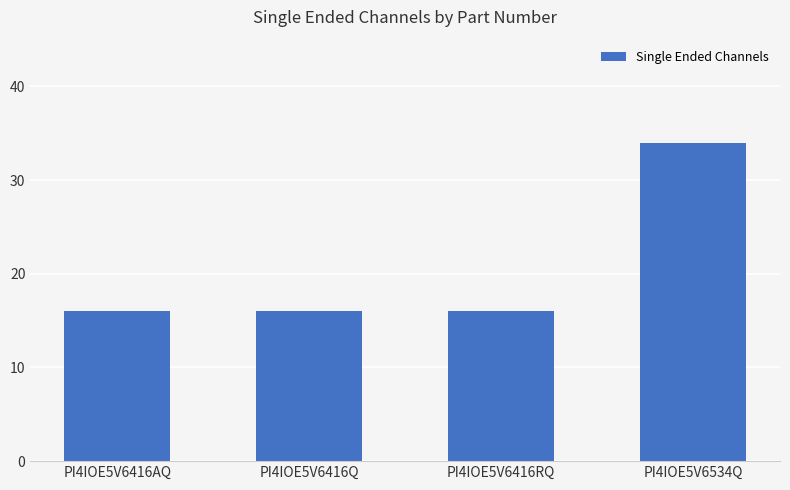

What is the maximum value shown in the chart?

34